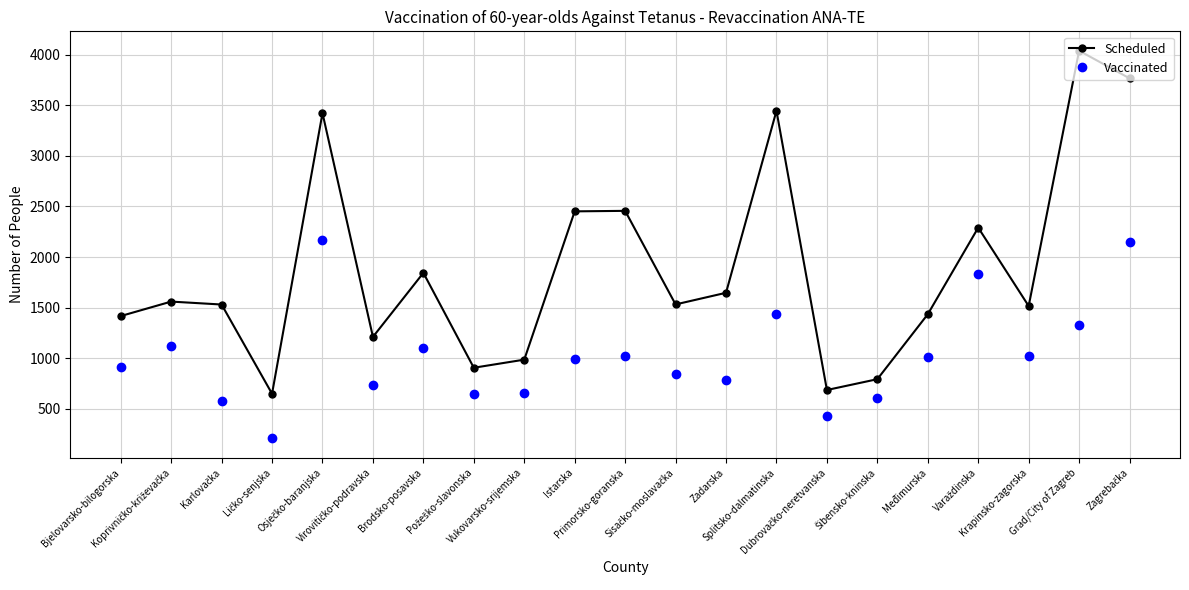

What is the average value of the Scheduled series?

1885